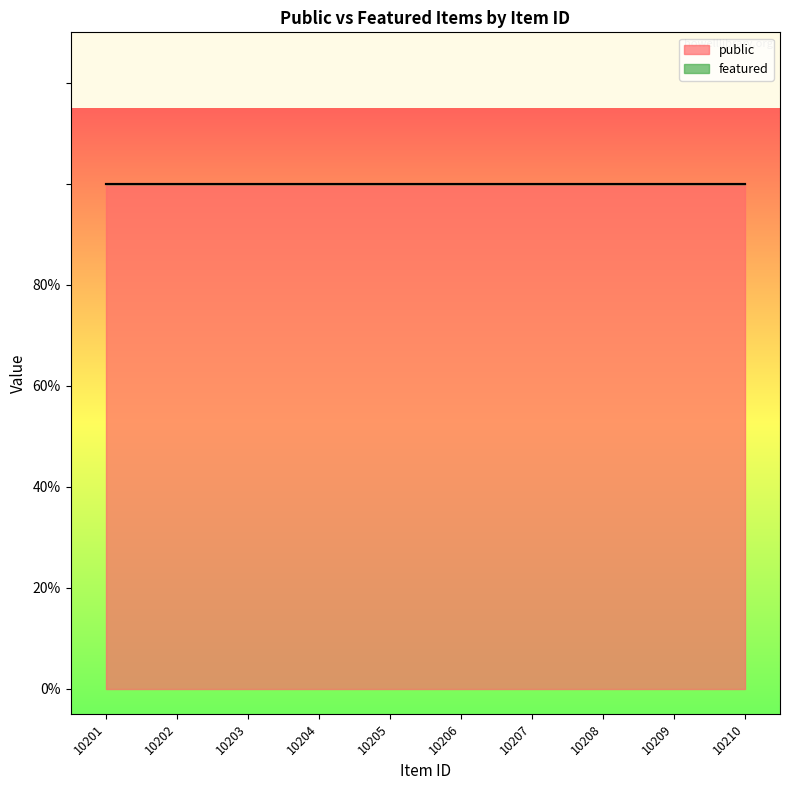

True or false: public has more than 2 interior local peaks.

False